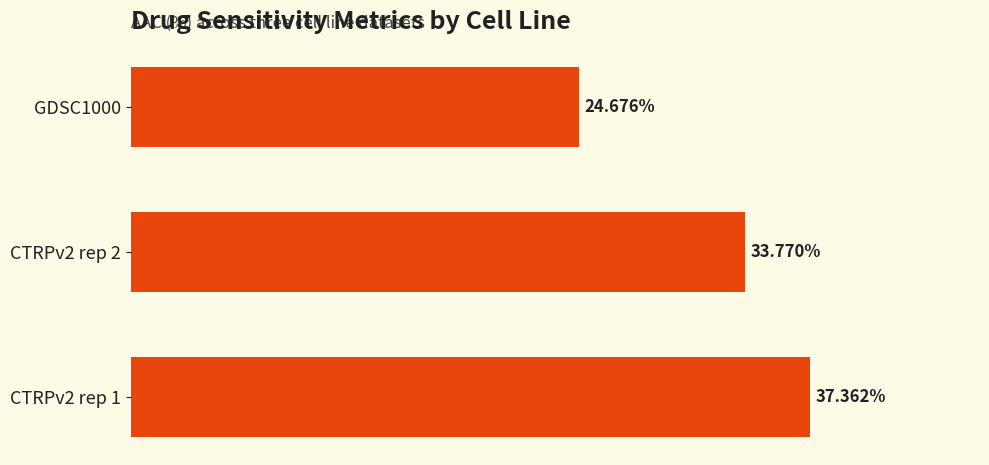

List the labels in order of value, largest first.

CTRPv2 rep 1, CTRPv2 rep 2, GDSC1000